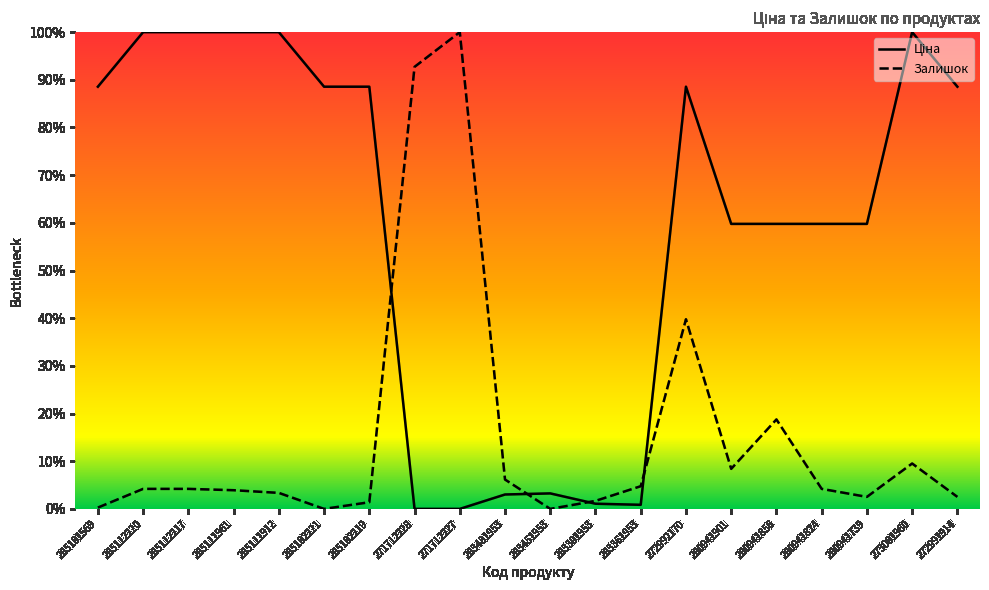

True or false: Ціна has more than 0 interior local peaks.

True